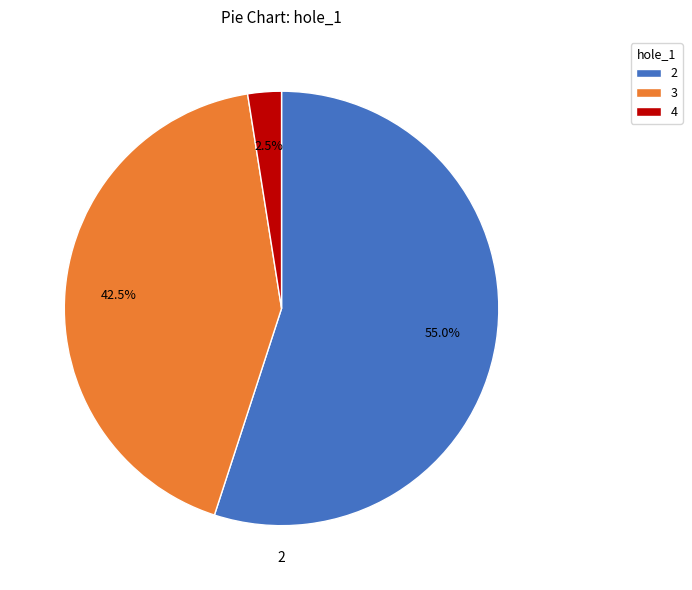

Approximately how many times larger is the value at 2 compared to 4?

22.0